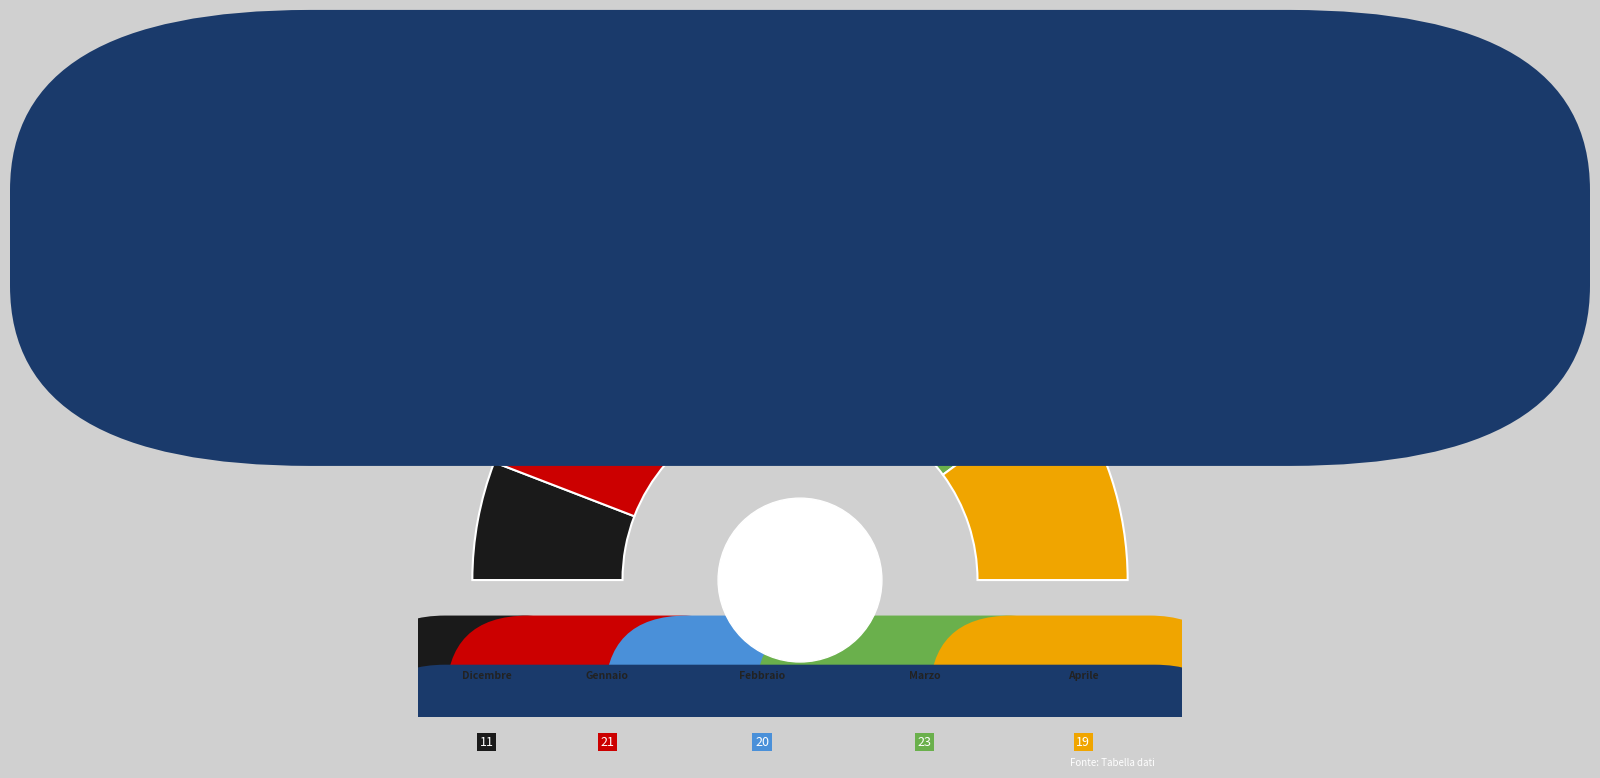

Is it true that Aprile 2023 is 15% of the pie?

False